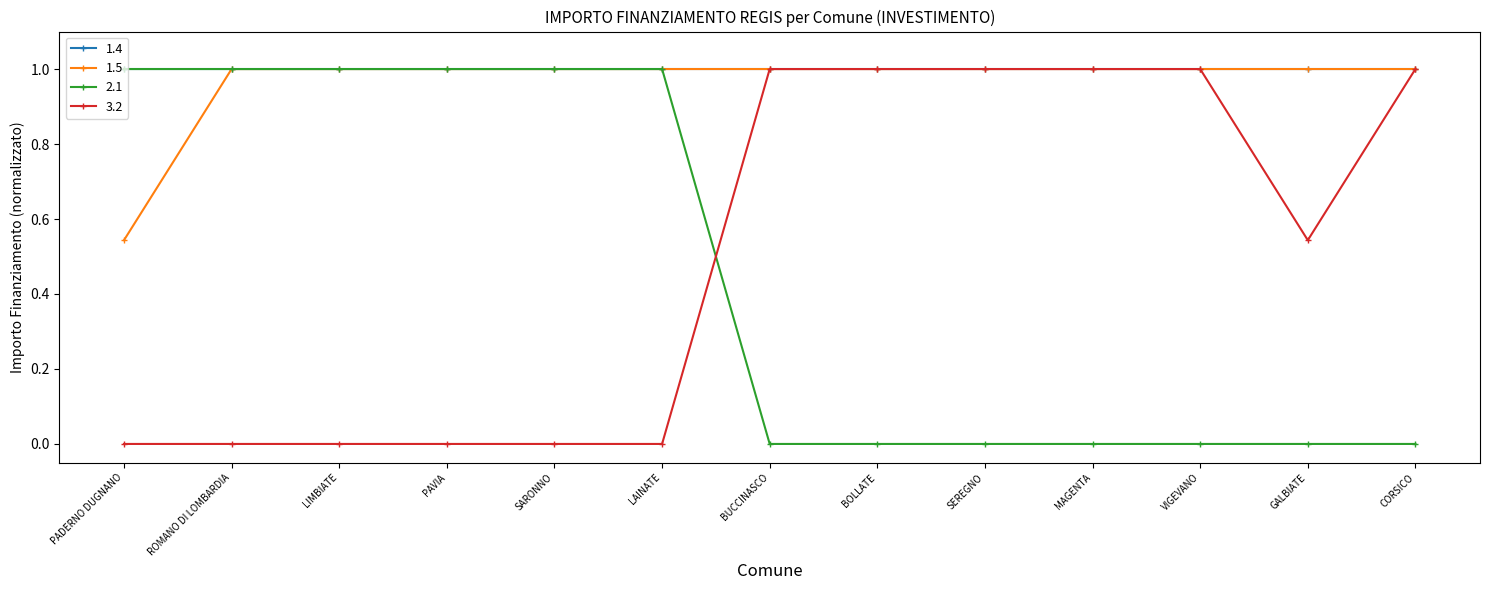

The value of 3.2 at ROMANO DI LOMBARDIA is 0.0. True or false?

True